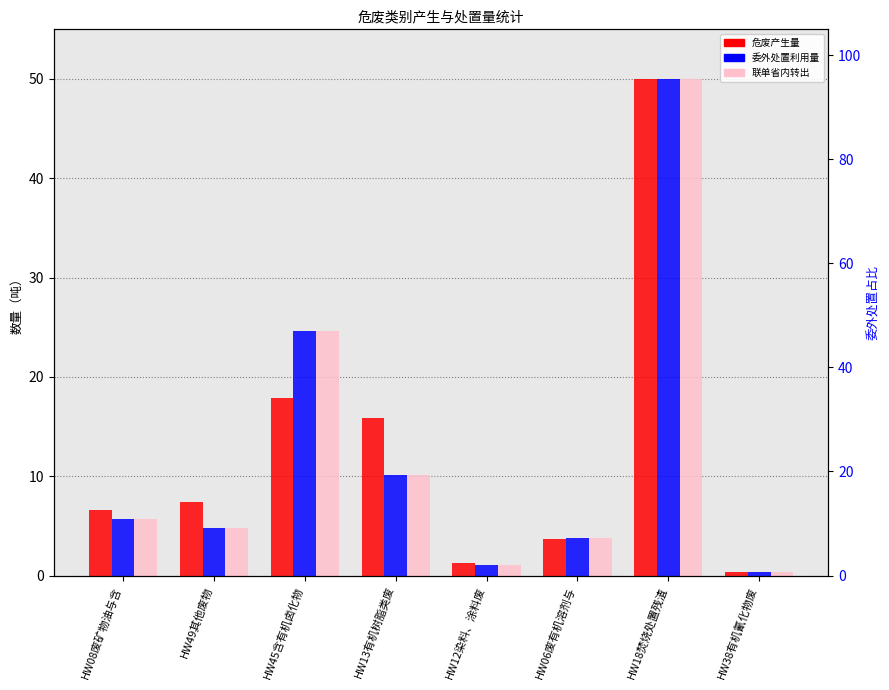

The 危废产生量 series shows 0.7 at HW12染料、涂料废. True or false?

False